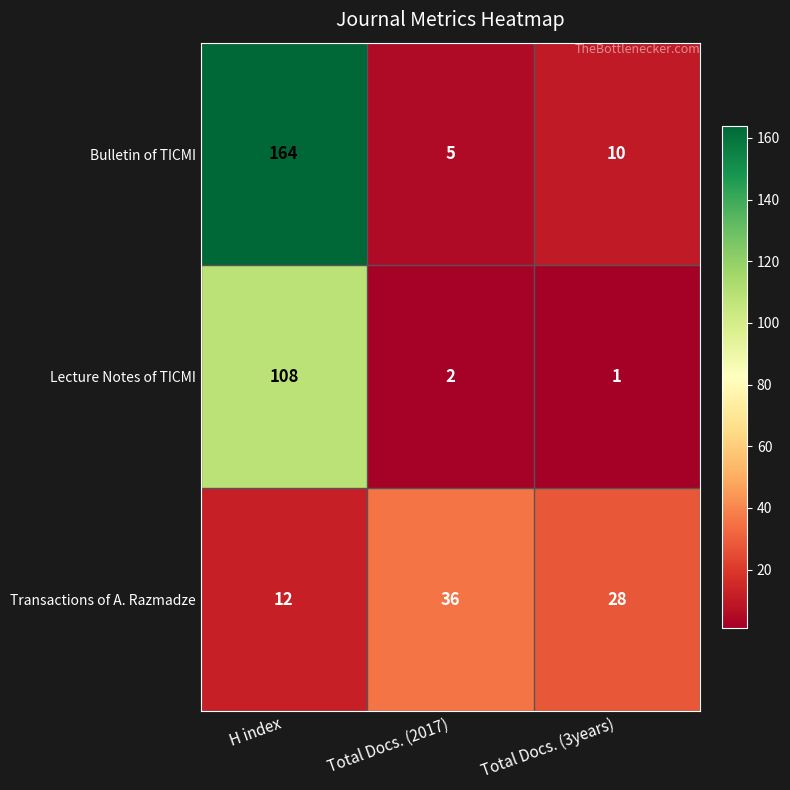

How many distinct data groups are displayed?

3